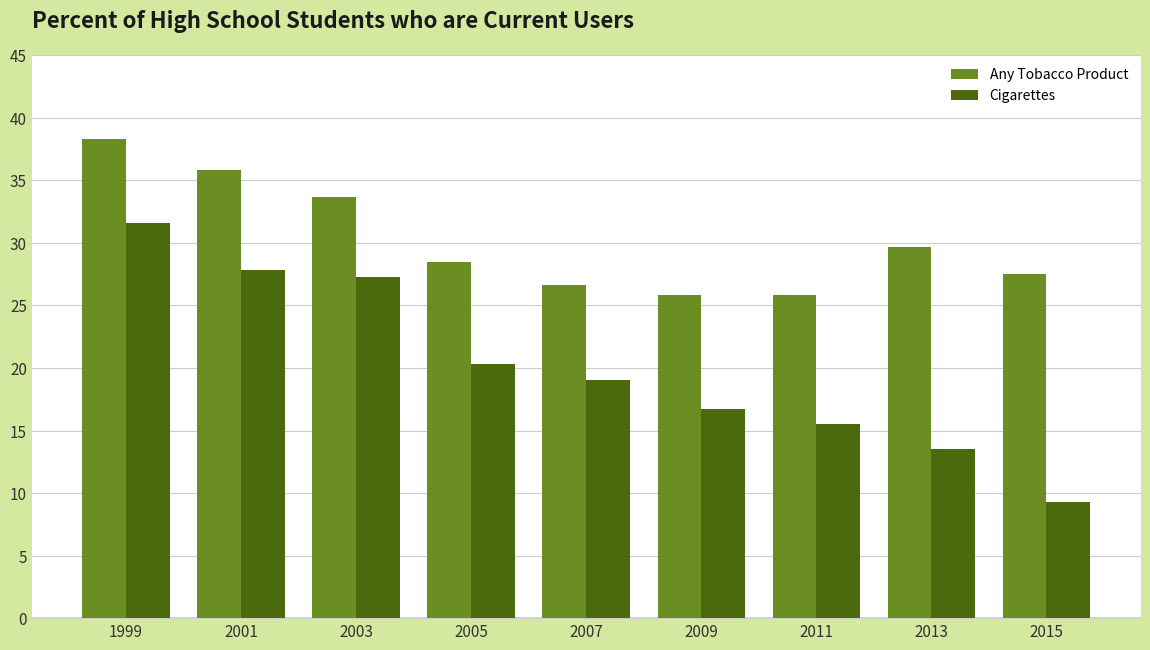

At which category is the sum across all series the highest?

1999